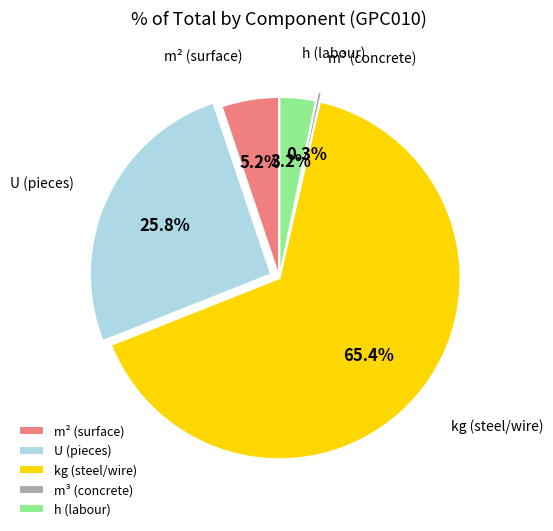

How many segments does this pie chart have?

5